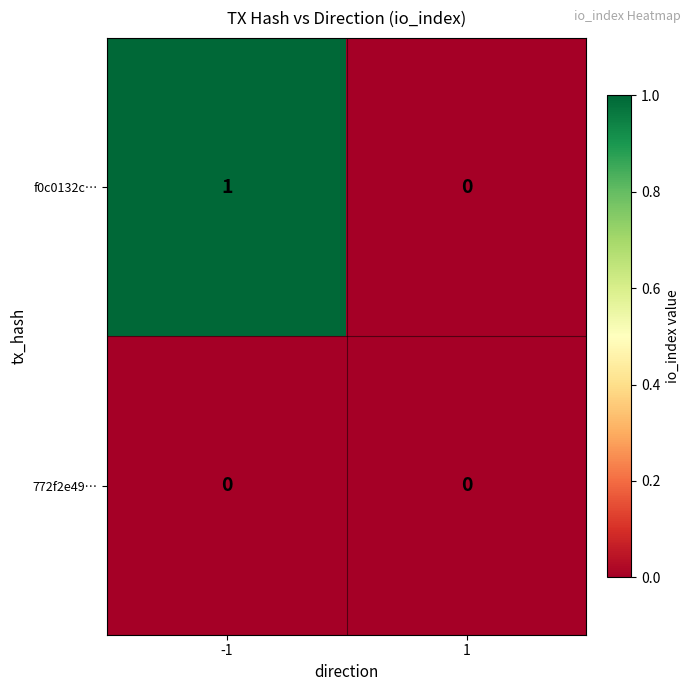

Rank the series by their maximum value, from lowest to highest.

772f2e49…, f0c0132c…